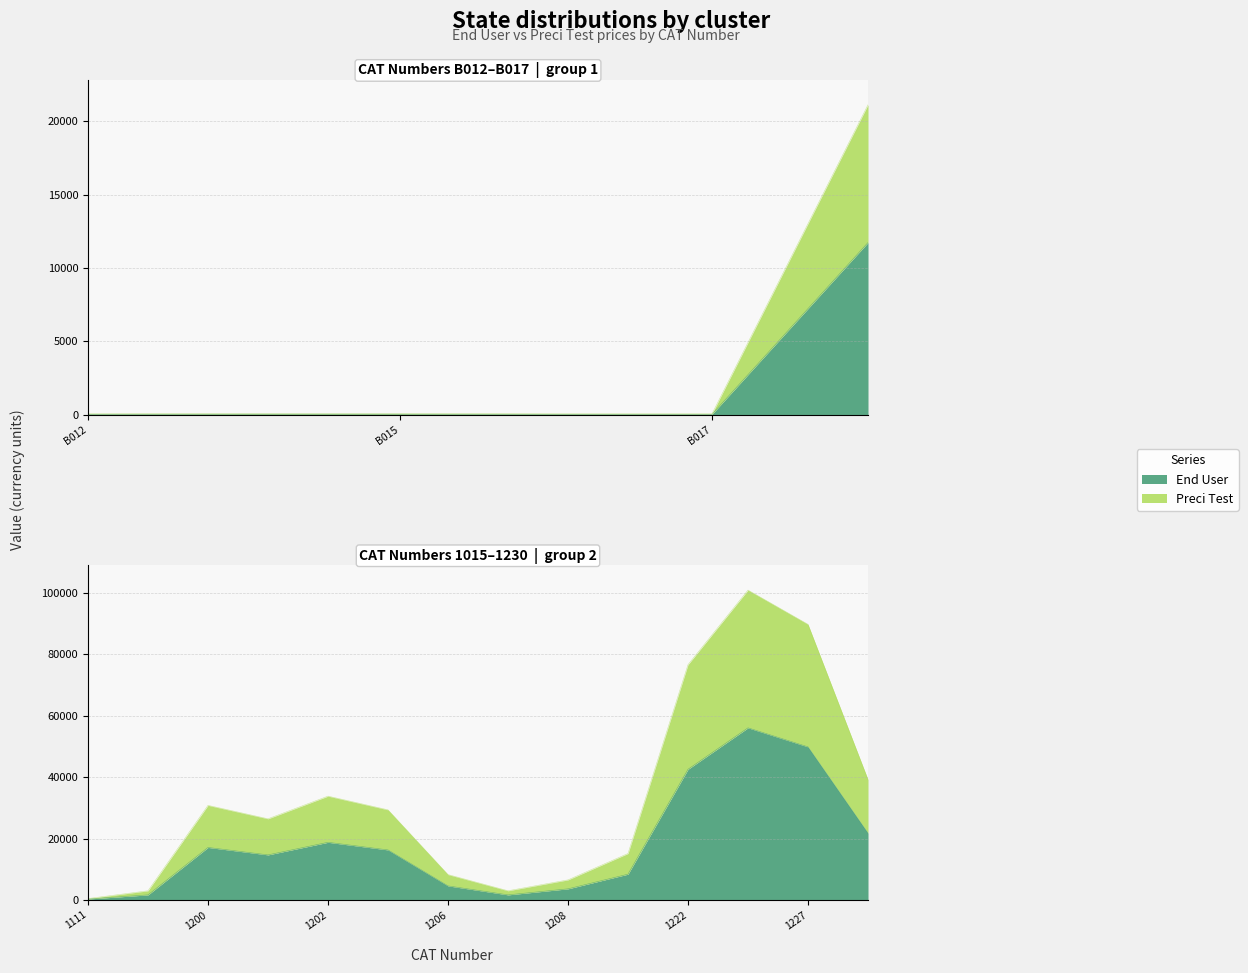

Reading left to right, extract all data points from this chart.

End User: 30.0	38.0	38.0	30.0	30.0	11730.0	322.0	1664.0	17130.0	14700.0	18800.0	16320.0	4600.0	1670.0	3640.0	8415.0	42600.0	56100.0	49900.0	21800.0
Preci Test: 30.0	38.0	38.0	30.0	30.0	9384.0	152.4	1331.2	13704.0	11760.0	15040.0	13056.0	3680.0	1336.0	2912.0	6732.0	34080.0	44880.0	39920.0	17440.0